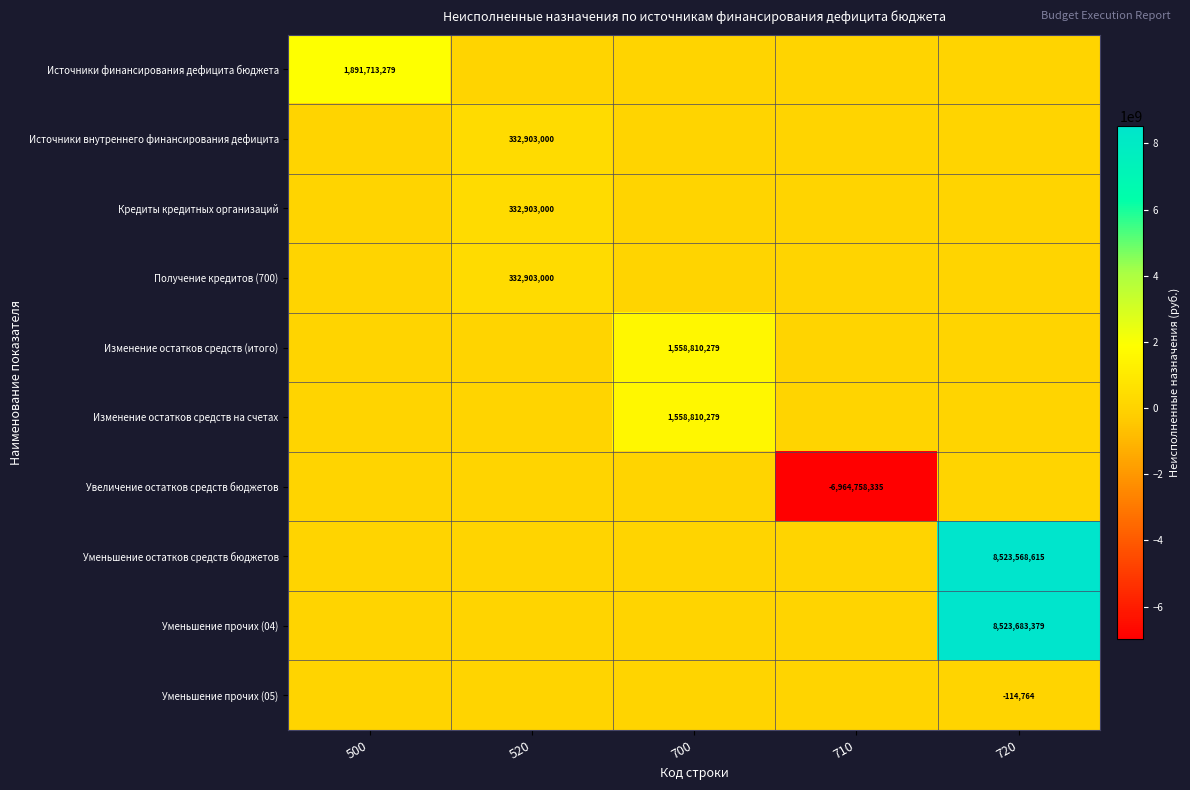

What is the difference between the highest and lowest values at 720?

8523798143.5